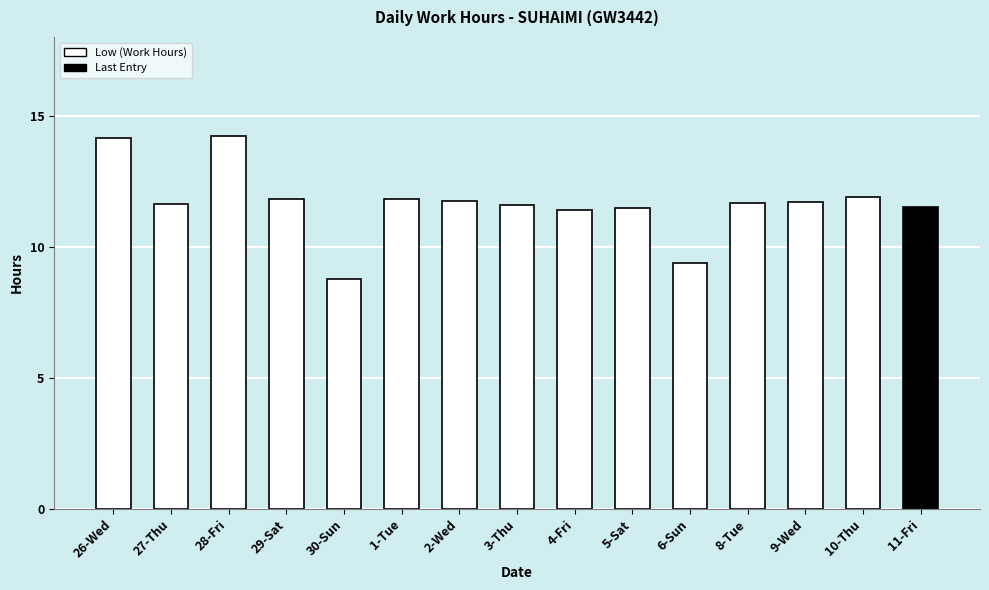

What is the approximate value at 3-Thu?

11.6